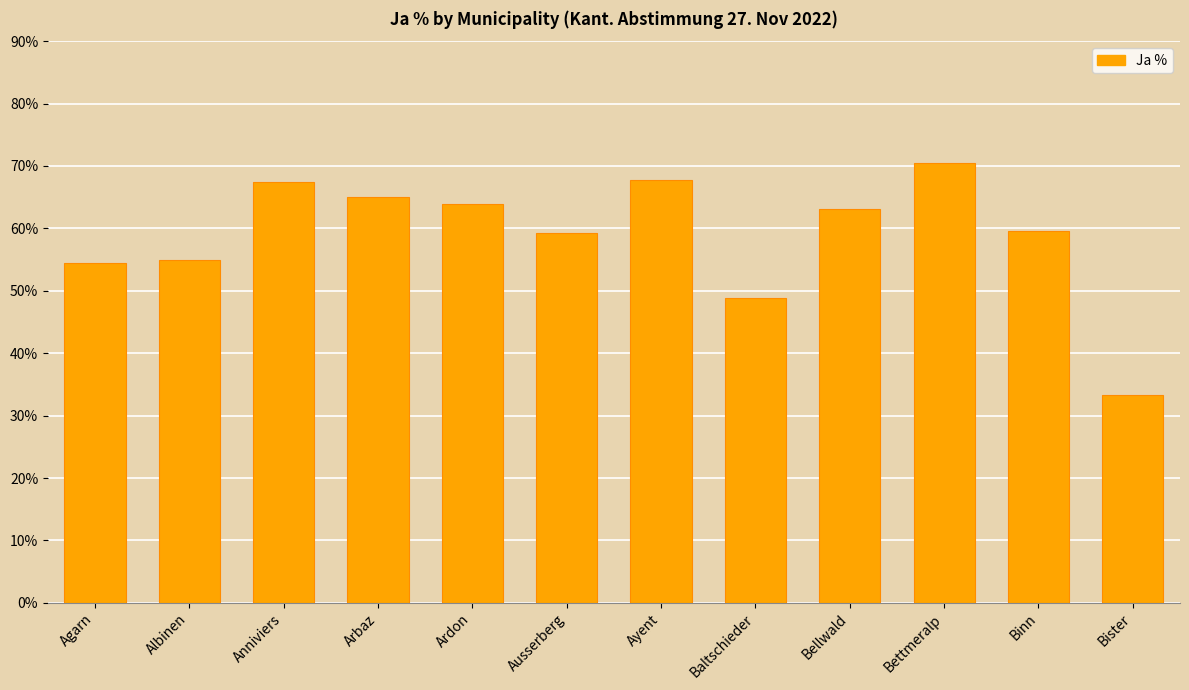

What position from the right is Bellwald?

4